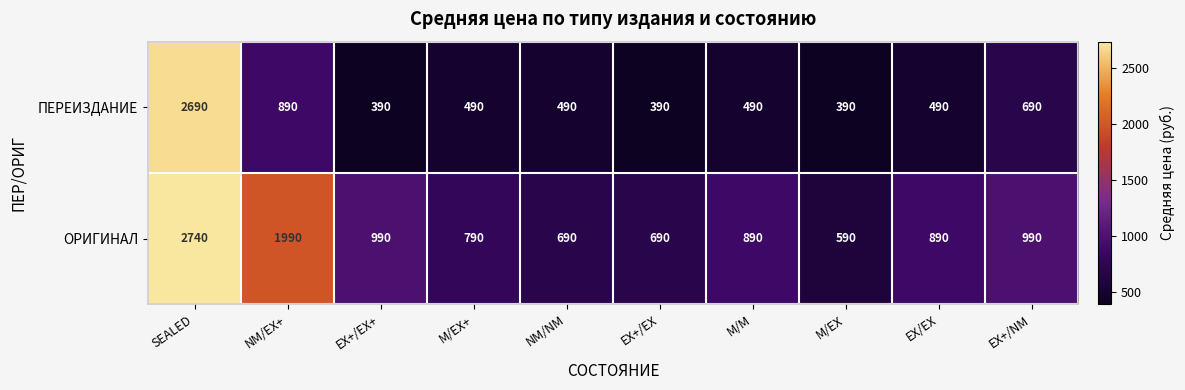

At which category does the chart reach its peak across all series?

SEALED